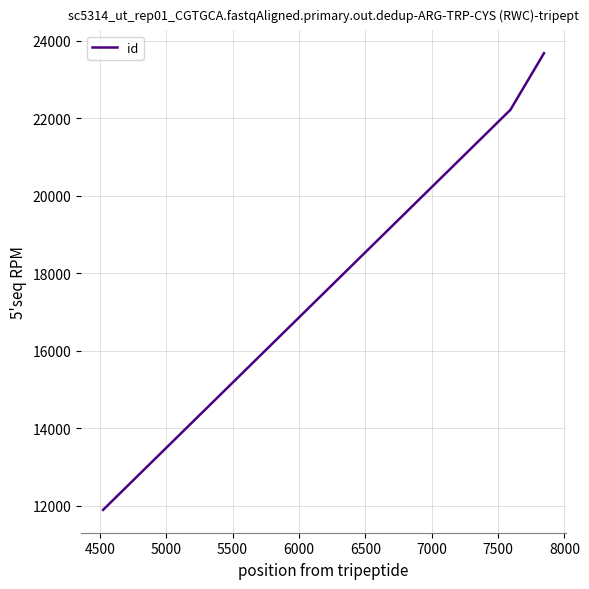

What is the difference between the second highest and minimum values?

10321